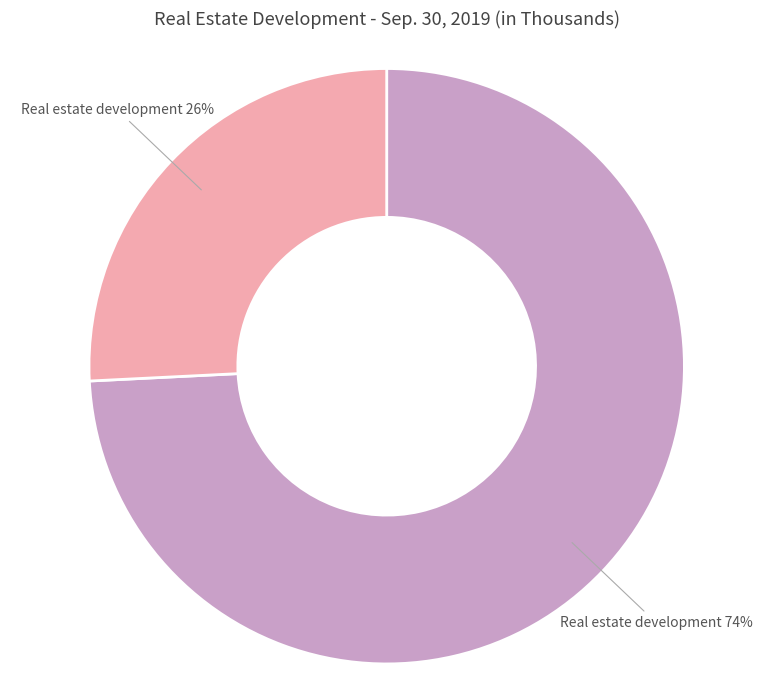

To the nearest percent, what is the difference between the largest and smallest slice percentages?

48%